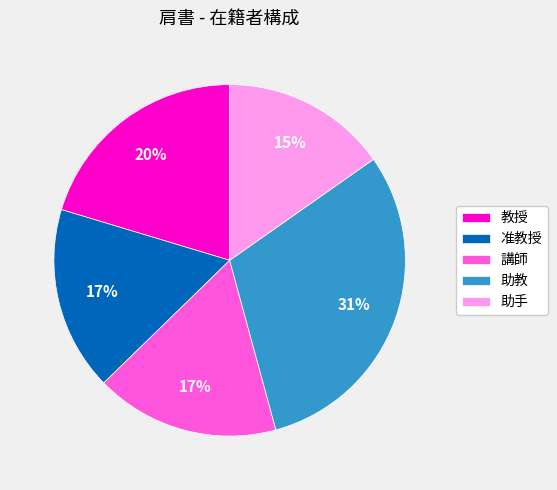

Which has a higher value, 助手 or 助教?

助教